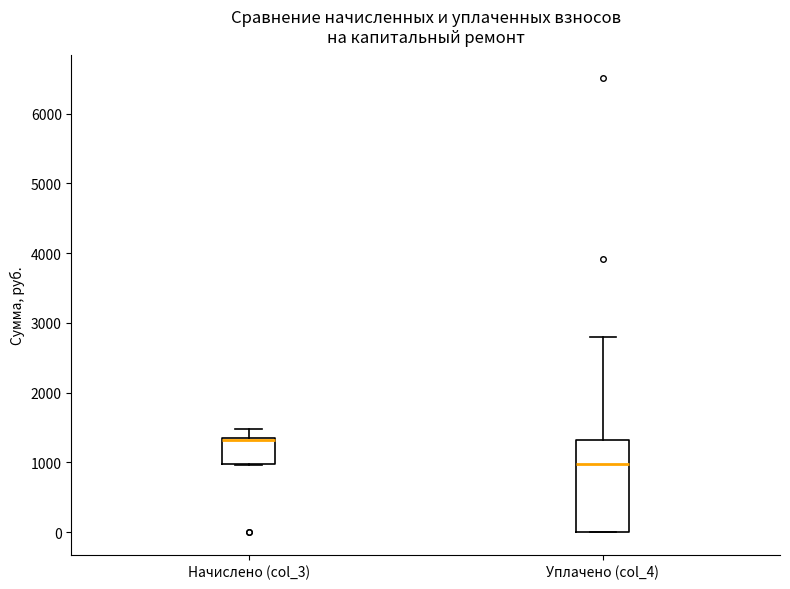

Where does the upper whisker of the box for Уплачено (col_4) end on the y-axis? The values are not printed on the chart, so give them approximately, as read against the axis.

2800